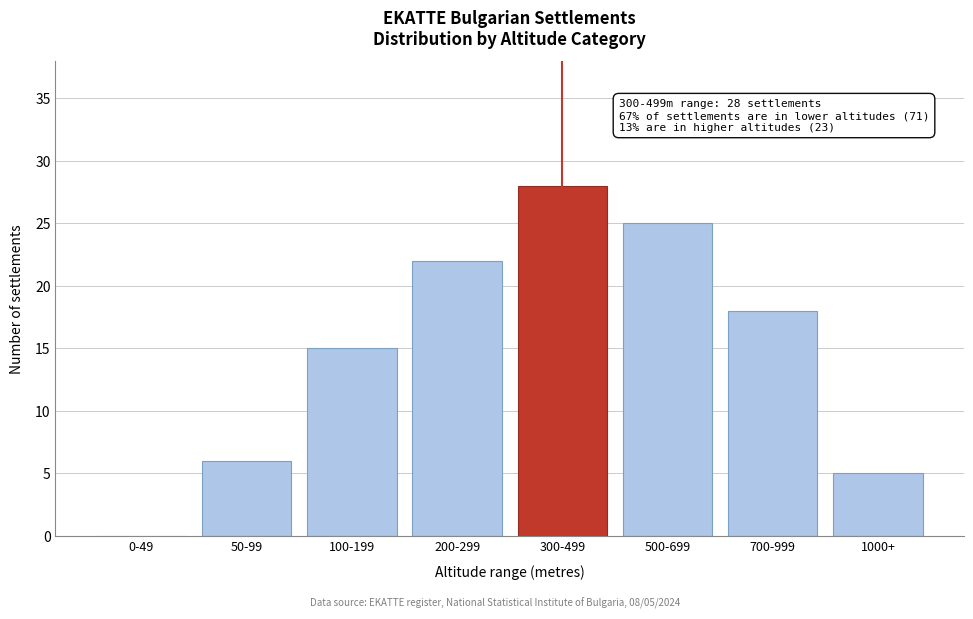

Reading left to right, transcribe all the data shown in this chart.

0-49=0	50-99=6	100-199=15	200-299=22	300-499=28	500-699=25	700-999=18	1000+=5